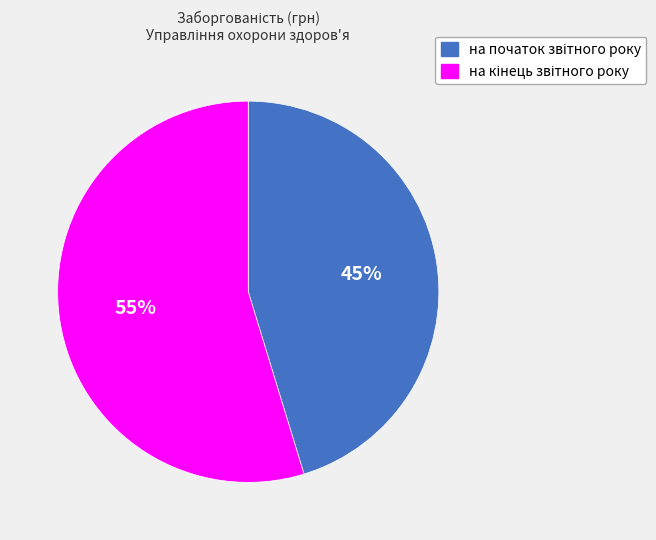

Is there any slice that represents more than half of the pie?

Yes